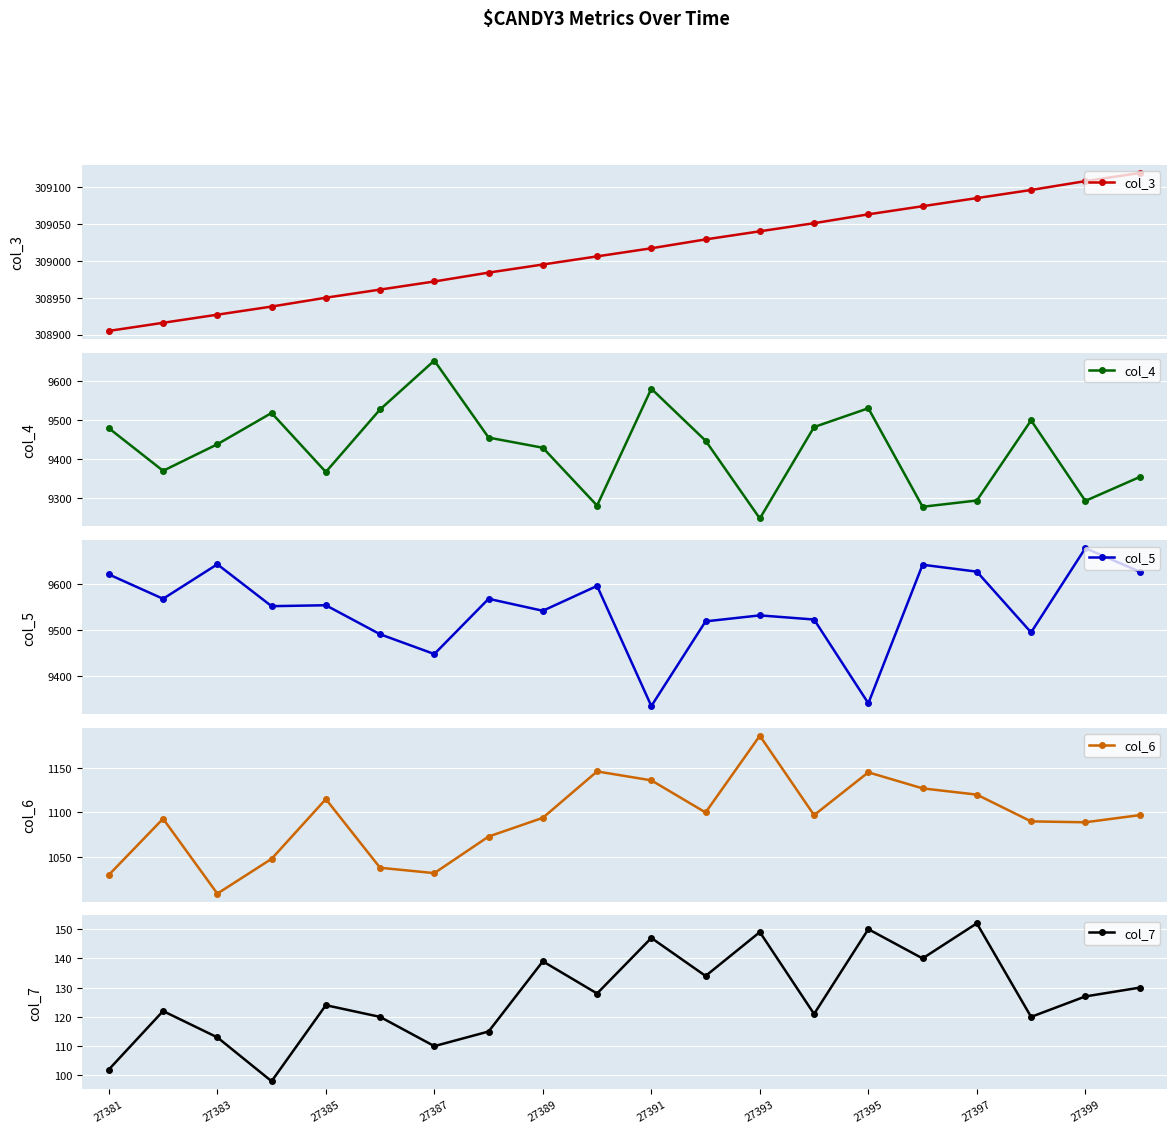

What are all the series names shown in the legend?

col_3, col_4, col_5, col_6, col_7